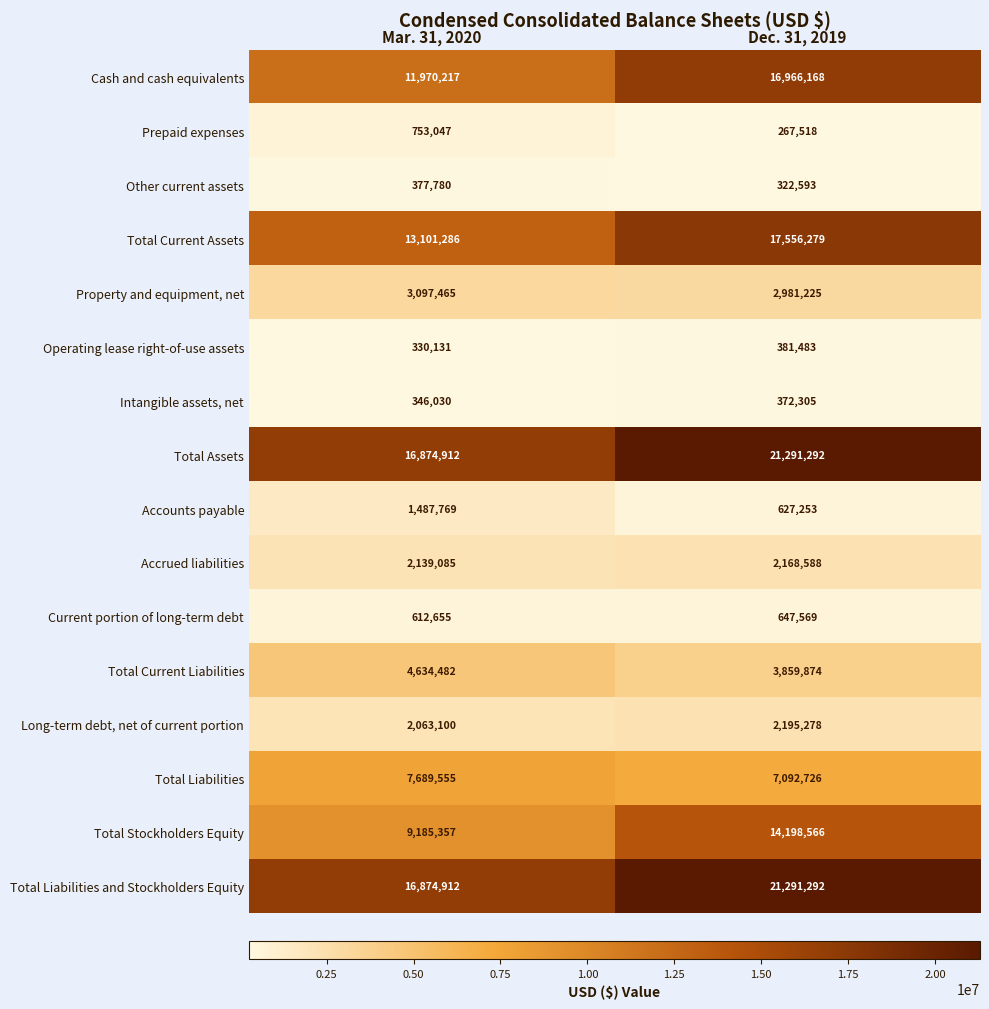

Count the number of data series in this chart.

16